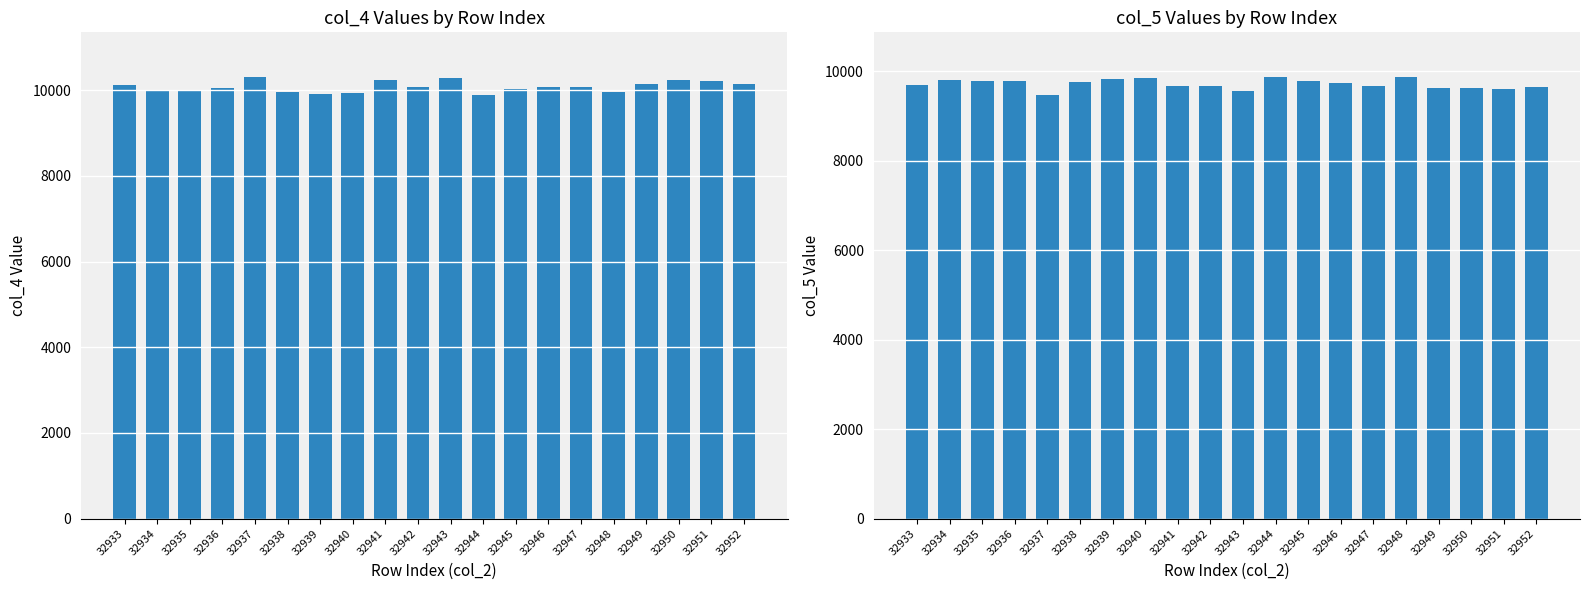

What are all the series names shown in the legend?

col_4, col_5